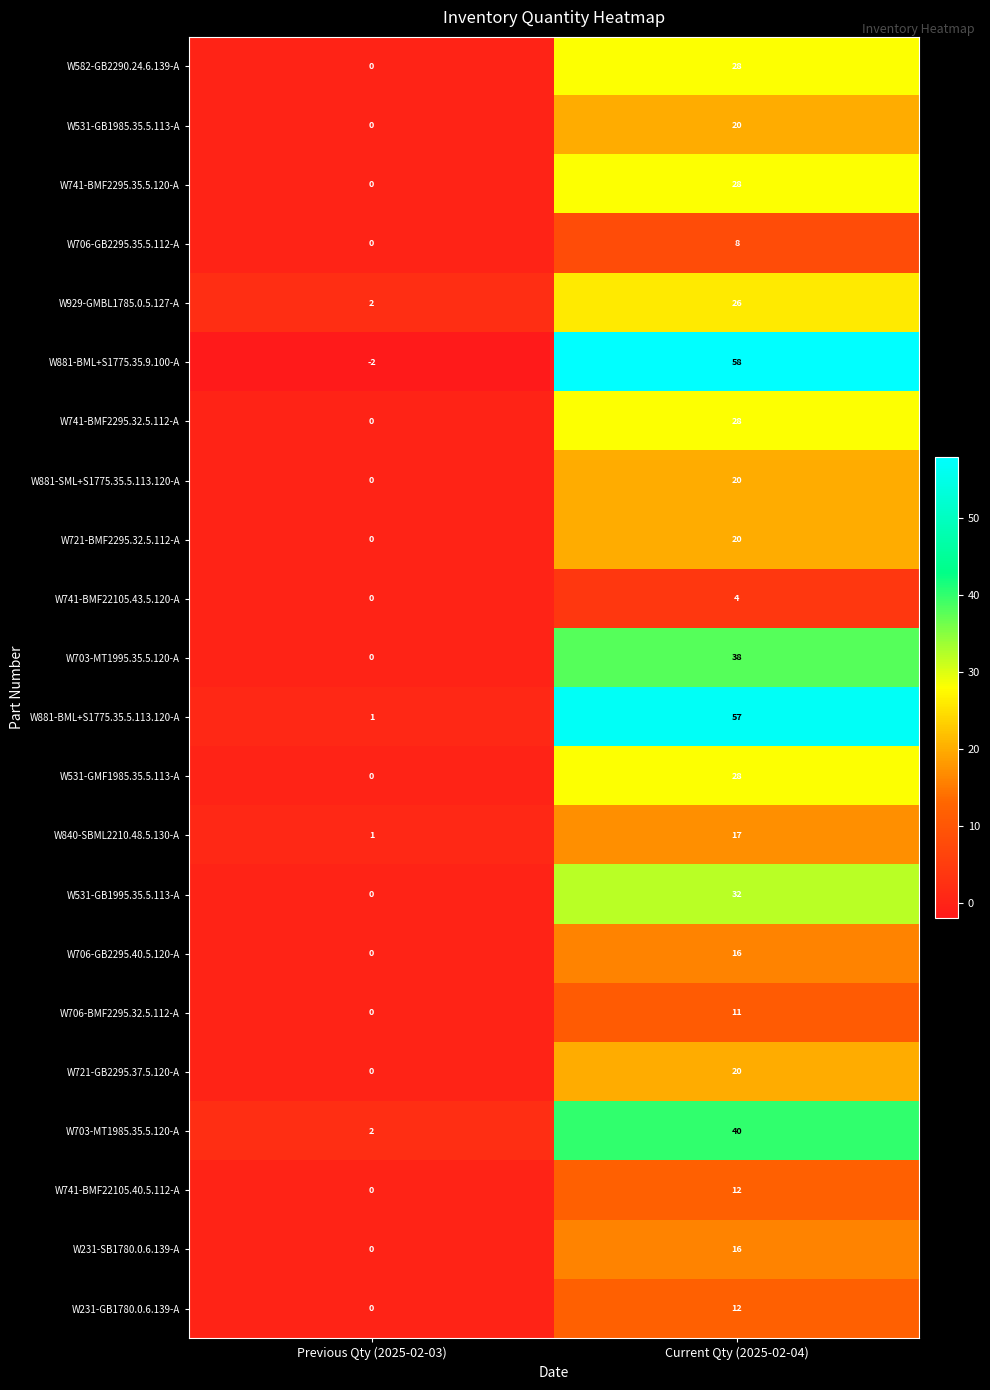

What is the sum of all W706-GB2295.40.5.120-A values?

16